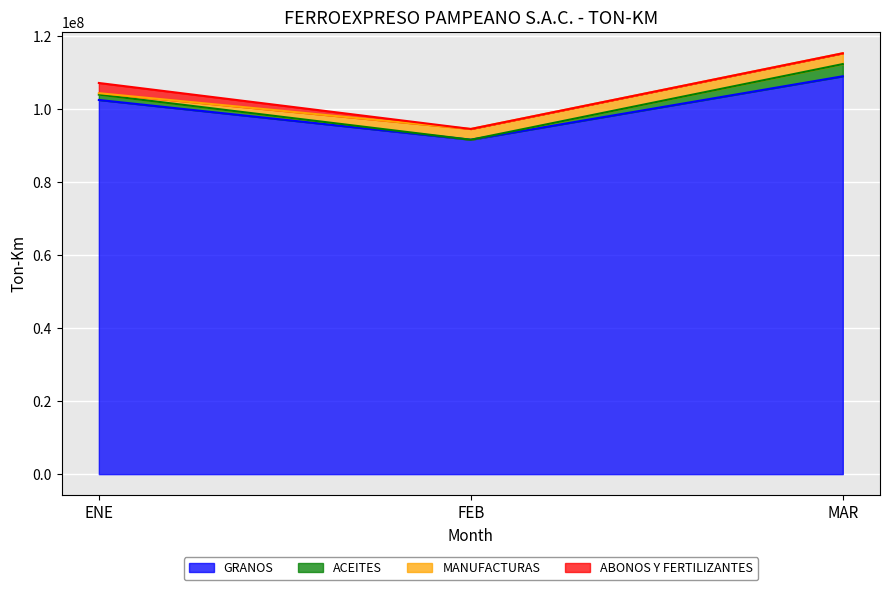

Which category has the lowest value in the ACEITES series?

FEB